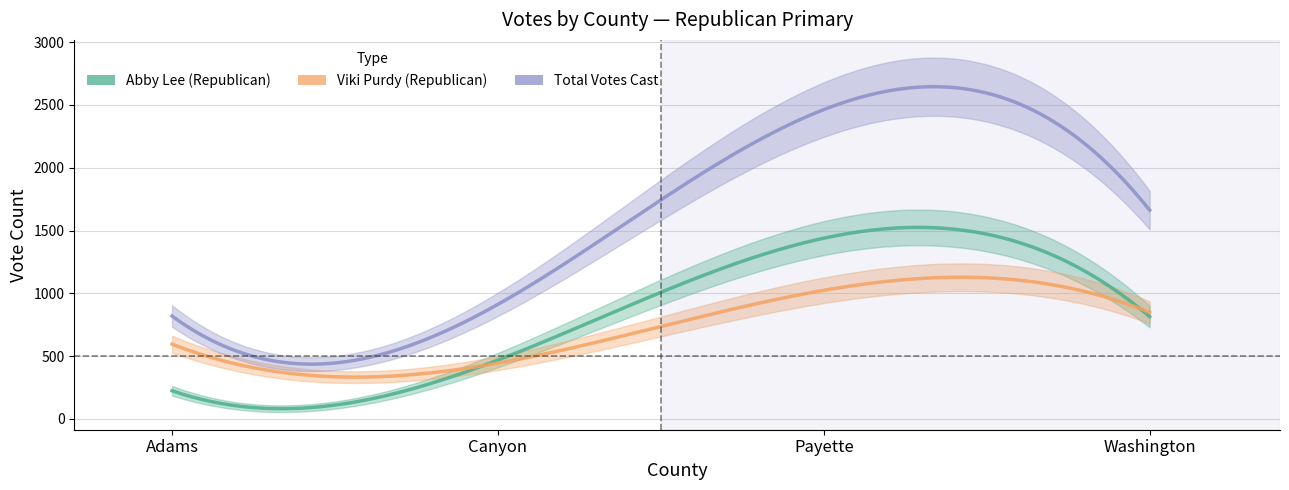

The Viki Purdy (Republican) series shows 1024 at Payette. True or false?

True